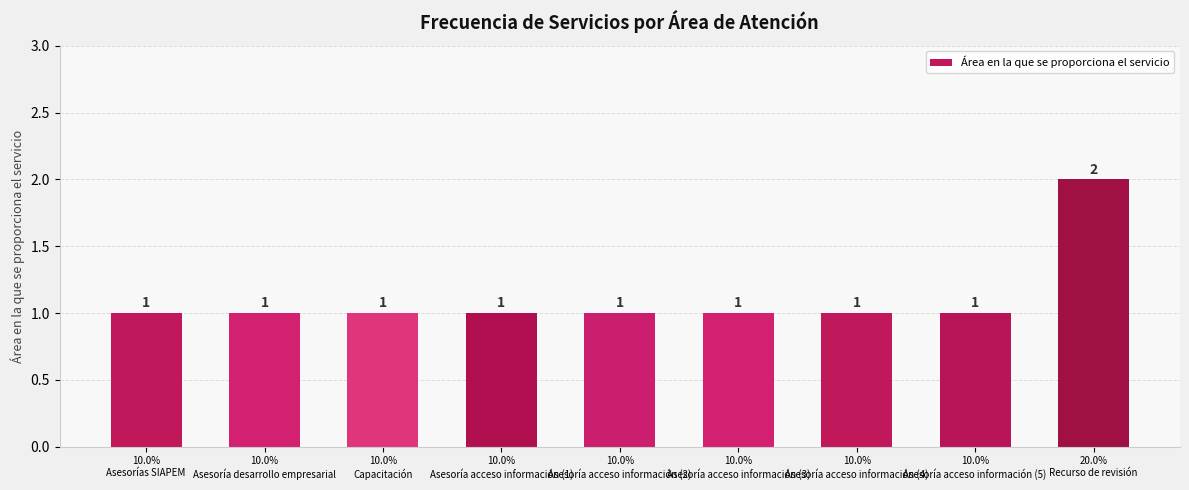

How many values are between 1 and 2?

9